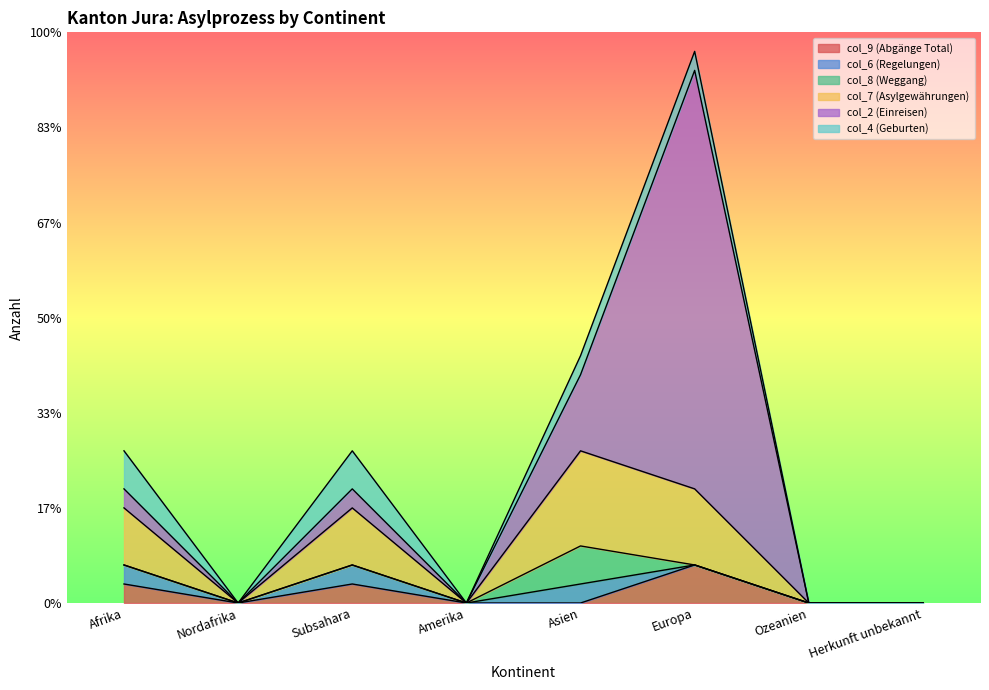

In col_9 (Abgänge Total), how many points are lower than both neighbors (excluding endpoints)?

1